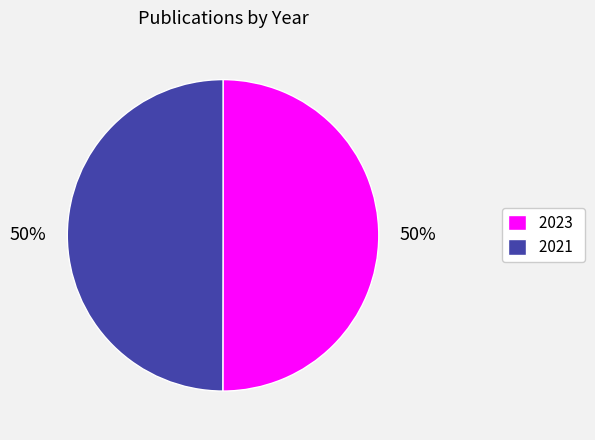

To the nearest percent, what is the combined percentage of 2021 and 2023?

100%